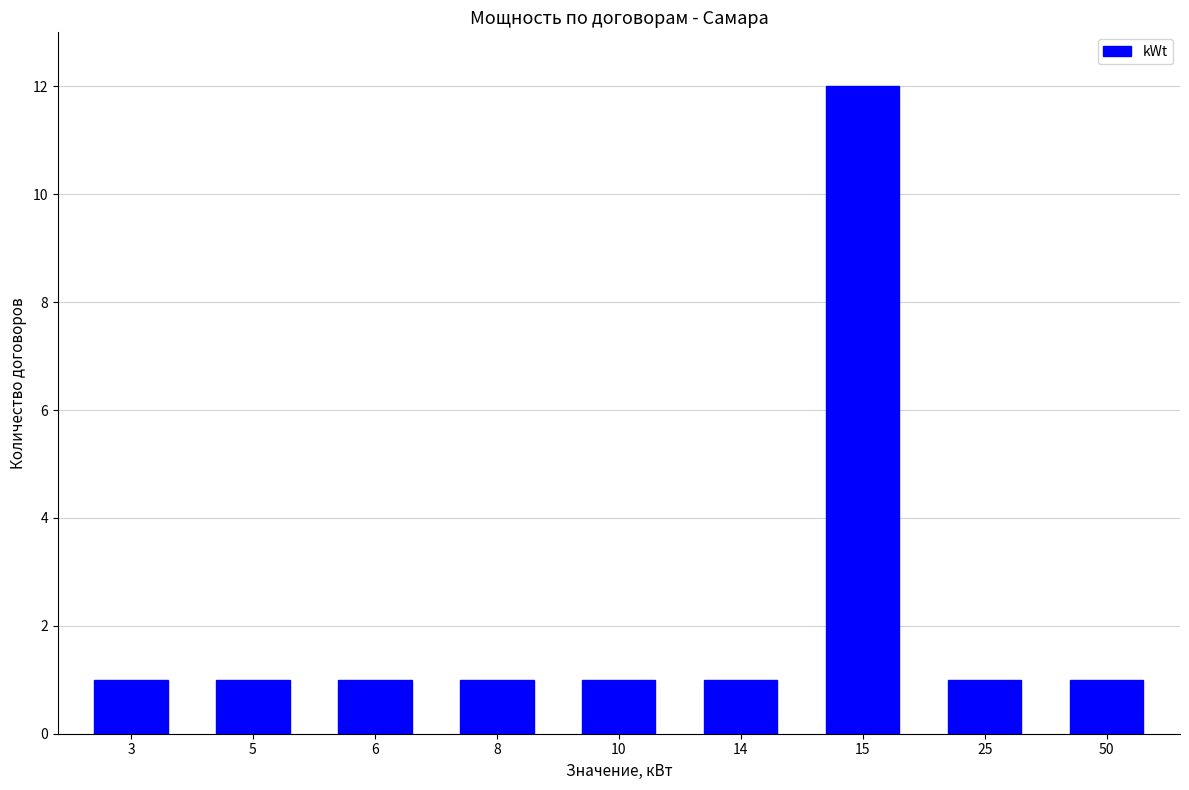

Reading left to right, what are all the values shown in this chart?

3=1	5=1	6=1	8=1	10=1	14=1	15=12	25=1	50=1